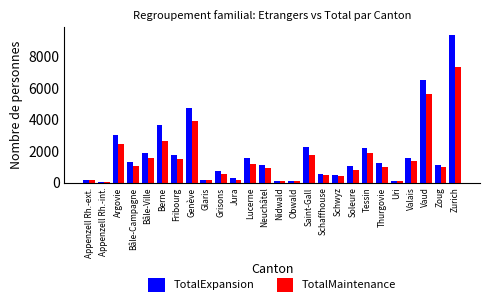

What is the maximum value for TotalMaintenance?

7354